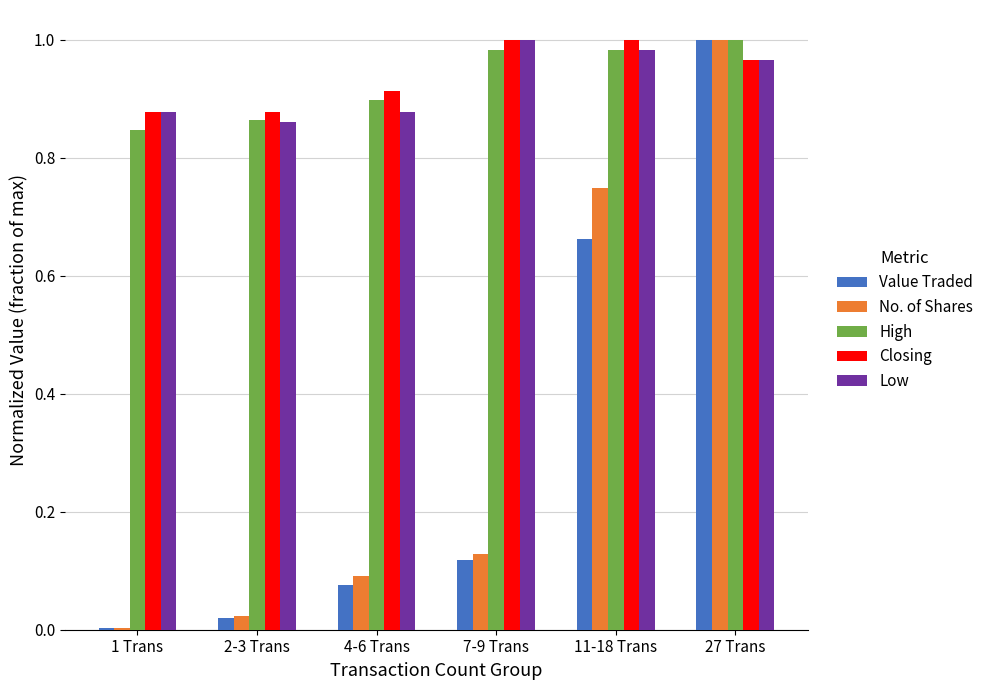

The High series shows 1.0 at 27 Trans. True or false?

True